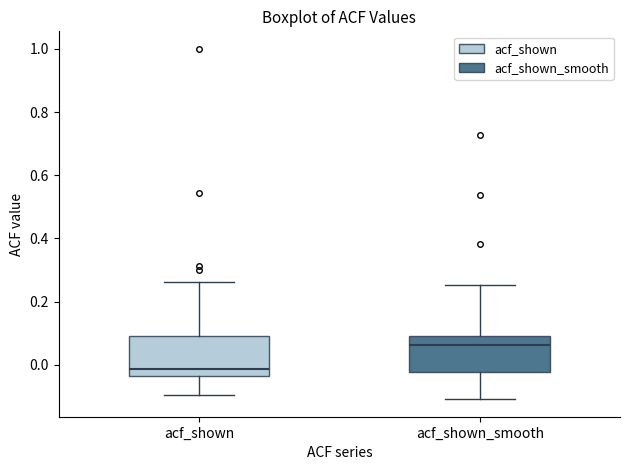

Which box's median line is the highest?

acf_shown_smooth